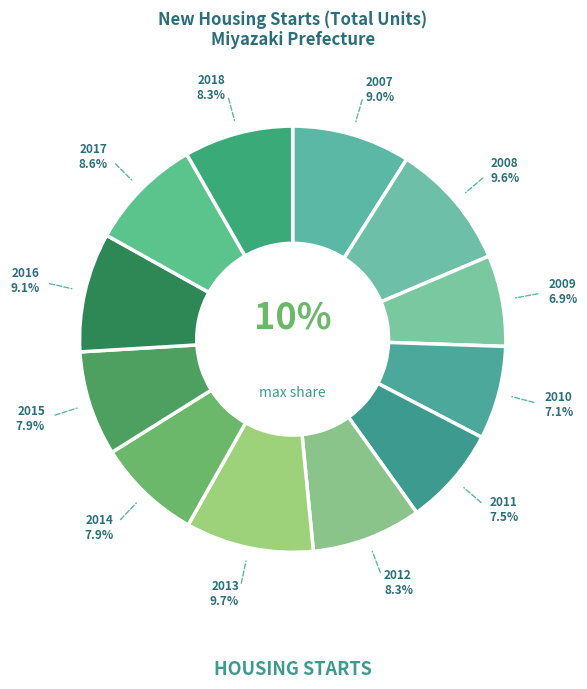

Is it true that 2012 is 8% of the pie?

True